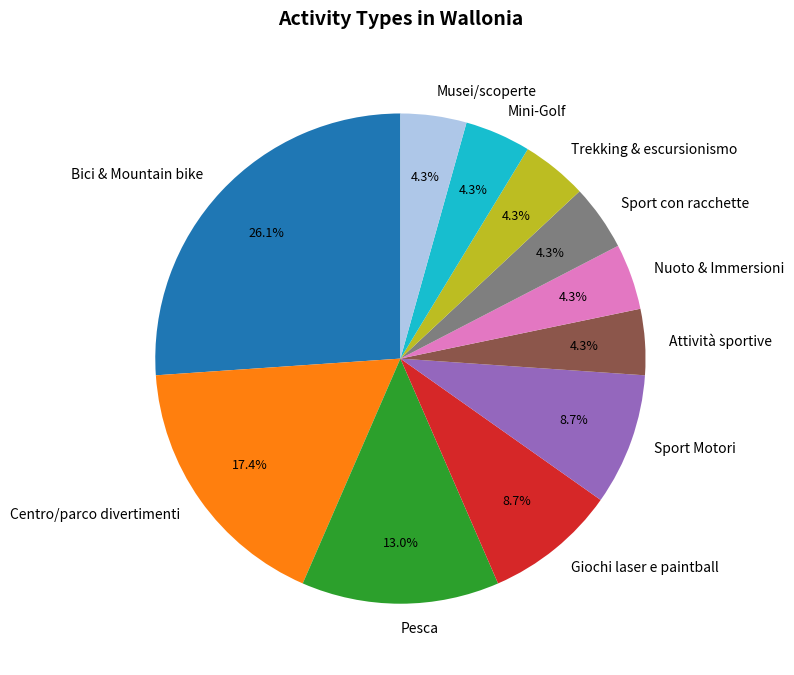

What percentage is the Attività sportive slice, to the nearest percent?

4%